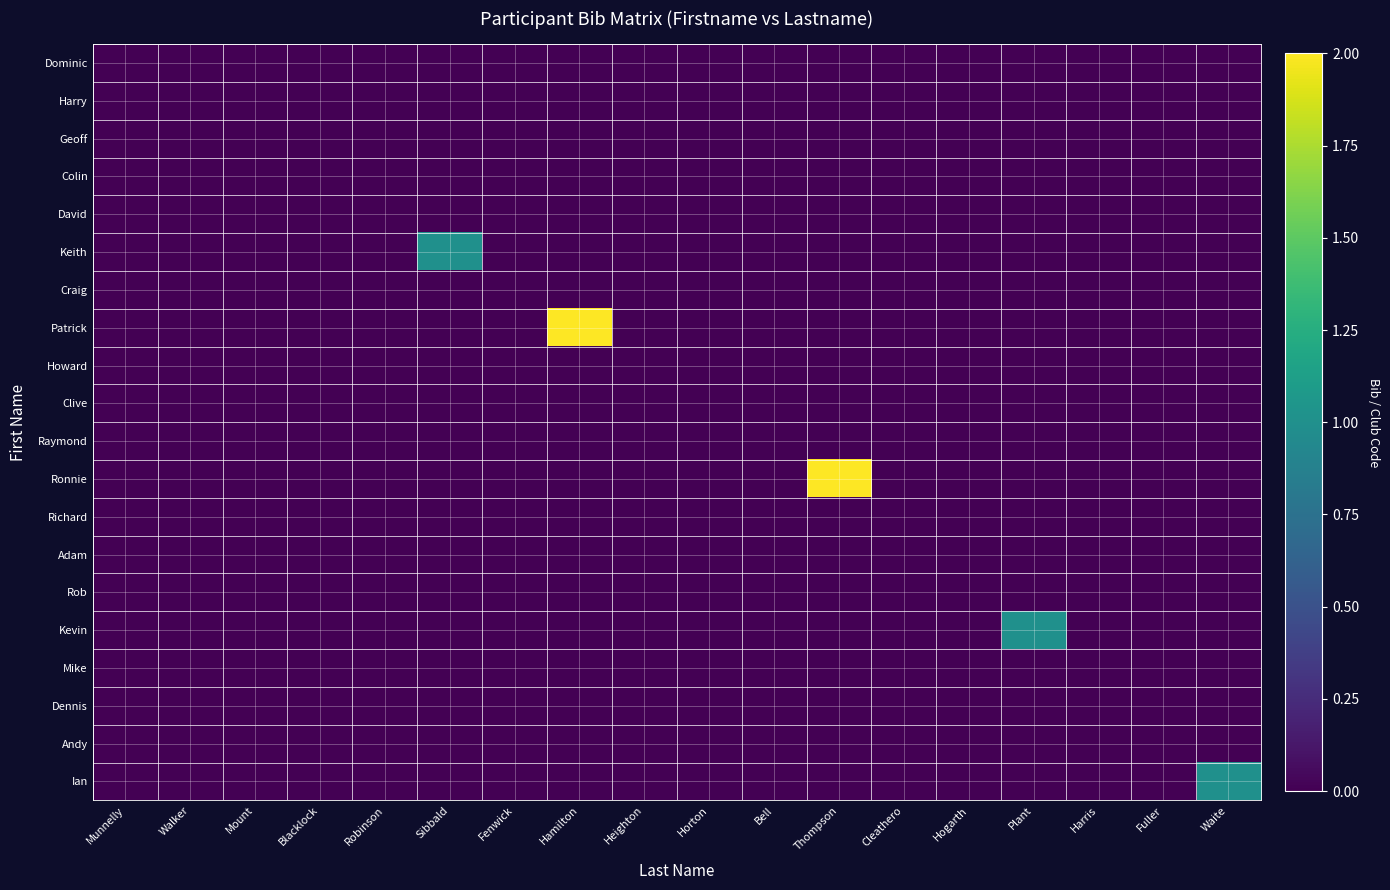

Reading left to right, what are all the values shown in this chart?

Dominic: Munnelly=0	Walker=0	Mount=0	Blacklock=0	Robinson=0	Sibbald=0	Fenwick=0	Hamilton=0	Heighton=0	Horton=0	Bell=0	Thompson=0	Cleathero=0	Hogarth=0	Plant=0	Harris=0	Fuller=0	Waite=0
Harry: Munnelly=0	Walker=0	Mount=0	Blacklock=0	Robinson=0	Sibbald=0	Fenwick=0	Hamilton=0	Heighton=0	Horton=0	Bell=0	Thompson=0	Cleathero=0	Hogarth=0	Plant=0	Harris=0	Fuller=0	Waite=0
Geoff: Munnelly=0	Walker=0	Mount=0	Blacklock=0	Robinson=0	Sibbald=0	Fenwick=0	Hamilton=0	Heighton=0	Horton=0	Bell=0	Thompson=0	Cleathero=0	Hogarth=0	Plant=0	Harris=0	Fuller=0	Waite=0
Colin: Munnelly=0	Walker=0	Mount=0	Blacklock=0	Robinson=0	Sibbald=0	Fenwick=0	Hamilton=0	Heighton=0	Horton=0	Bell=0	Thompson=0	Cleathero=0	Hogarth=0	Plant=0	Harris=0	Fuller=0	Waite=0
David: Munnelly=0	Walker=0	Mount=0	Blacklock=0	Robinson=0	Sibbald=0	Fenwick=0	Hamilton=0	Heighton=0	Horton=0	Bell=0	Thompson=0	Cleathero=0	Hogarth=0	Plant=0	Harris=0	Fuller=0	Waite=0
Keith: Munnelly=0	Walker=0	Mount=0	Blacklock=0	Robinson=0	Sibbald=1	Fenwick=0	Hamilton=0	Heighton=0	Horton=0	Bell=0	Thompson=0	Cleathero=0	Hogarth=0	Plant=0	Harris=0	Fuller=0	Waite=0
Craig: Munnelly=0	Walker=0	Mount=0	Blacklock=0	Robinson=0	Sibbald=0	Fenwick=0	Hamilton=0	Heighton=0	Horton=0	Bell=0	Thompson=0	Cleathero=0	Hogarth=0	Plant=0	Harris=0	Fuller=0	Waite=0
Patrick: Munnelly=0	Walker=0	Mount=0	Blacklock=0	Robinson=0	Sibbald=0	Fenwick=0	Hamilton=2	Heighton=0	Horton=0	Bell=0	Thompson=0	Cleathero=0	Hogarth=0	Plant=0	Harris=0	Fuller=0	Waite=0
Howard: Munnelly=0	Walker=0	Mount=0	Blacklock=0	Robinson=0	Sibbald=0	Fenwick=0	Hamilton=0	Heighton=0	Horton=0	Bell=0	Thompson=0	Cleathero=0	Hogarth=0	Plant=0	Harris=0	Fuller=0	Waite=0
Clive: Munnelly=0	Walker=0	Mount=0	Blacklock=0	Robinson=0	Sibbald=0	Fenwick=0	Hamilton=0	Heighton=0	Horton=0	Bell=0	Thompson=0	Cleathero=0	Hogarth=0	Plant=0	Harris=0	Fuller=0	Waite=0
Raymond: Munnelly=0	Walker=0	Mount=0	Blacklock=0	Robinson=0	Sibbald=0	Fenwick=0	Hamilton=0	Heighton=0	Horton=0	Bell=0	Thompson=0	Cleathero=0	Hogarth=0	Plant=0	Harris=0	Fuller=0	Waite=0
Ronnie: Munnelly=0	Walker=0	Mount=0	Blacklock=0	Robinson=0	Sibbald=0	Fenwick=0	Hamilton=0	Heighton=0	Horton=0	Bell=0	Thompson=2	Cleathero=0	Hogarth=0	Plant=0	Harris=0	Fuller=0	Waite=0
Richard: Munnelly=0	Walker=0	Mount=0	Blacklock=0	Robinson=0	Sibbald=0	Fenwick=0	Hamilton=0	Heighton=0	Horton=0	Bell=0	Thompson=0	Cleathero=0	Hogarth=0	Plant=0	Harris=0	Fuller=0	Waite=0
Adam: Munnelly=0	Walker=0	Mount=0	Blacklock=0	Robinson=0	Sibbald=0	Fenwick=0	Hamilton=0	Heighton=0	Horton=0	Bell=0	Thompson=0	Cleathero=0	Hogarth=0	Plant=0	Harris=0	Fuller=0	Waite=0
Rob: Munnelly=0	Walker=0	Mount=0	Blacklock=0	Robinson=0	Sibbald=0	Fenwick=0	Hamilton=0	Heighton=0	Horton=0	Bell=0	Thompson=0	Cleathero=0	Hogarth=0	Plant=0	Harris=0	Fuller=0	Waite=0
Kevin: Munnelly=0	Walker=0	Mount=0	Blacklock=0	Robinson=0	Sibbald=0	Fenwick=0	Hamilton=0	Heighton=0	Horton=0	Bell=0	Thompson=0	Cleathero=0	Hogarth=0	Plant=1	Harris=0	Fuller=0	Waite=0
Mike: Munnelly=0	Walker=0	Mount=0	Blacklock=0	Robinson=0	Sibbald=0	Fenwick=0	Hamilton=0	Heighton=0	Horton=0	Bell=0	Thompson=0	Cleathero=0	Hogarth=0	Plant=0	Harris=0	Fuller=0	Waite=0
Dennis: Munnelly=0	Walker=0	Mount=0	Blacklock=0	Robinson=0	Sibbald=0	Fenwick=0	Hamilton=0	Heighton=0	Horton=0	Bell=0	Thompson=0	Cleathero=0	Hogarth=0	Plant=0	Harris=0	Fuller=0	Waite=0
Andy: Munnelly=0	Walker=0	Mount=0	Blacklock=0	Robinson=0	Sibbald=0	Fenwick=0	Hamilton=0	Heighton=0	Horton=0	Bell=0	Thompson=0	Cleathero=0	Hogarth=0	Plant=0	Harris=0	Fuller=0	Waite=0
Ian: Munnelly=0	Walker=0	Mount=0	Blacklock=0	Robinson=0	Sibbald=0	Fenwick=0	Hamilton=0	Heighton=0	Horton=0	Bell=0	Thompson=0	Cleathero=0	Hogarth=0	Plant=0	Harris=0	Fuller=0	Waite=1